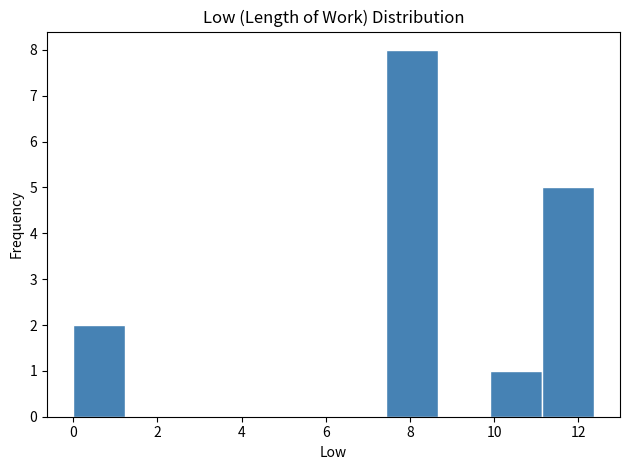

How tall is the bar that spans 9.8 to 11.2 on the x-axis? Neither the bar edges nor the heights are printed on the chart, so give them approximately, as read against the axes.

1